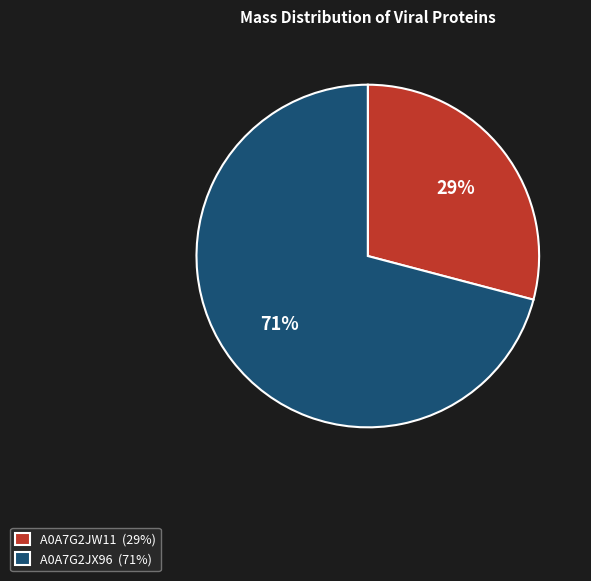

Which category accounts for the majority?

A0A7G2JX96 (71%)